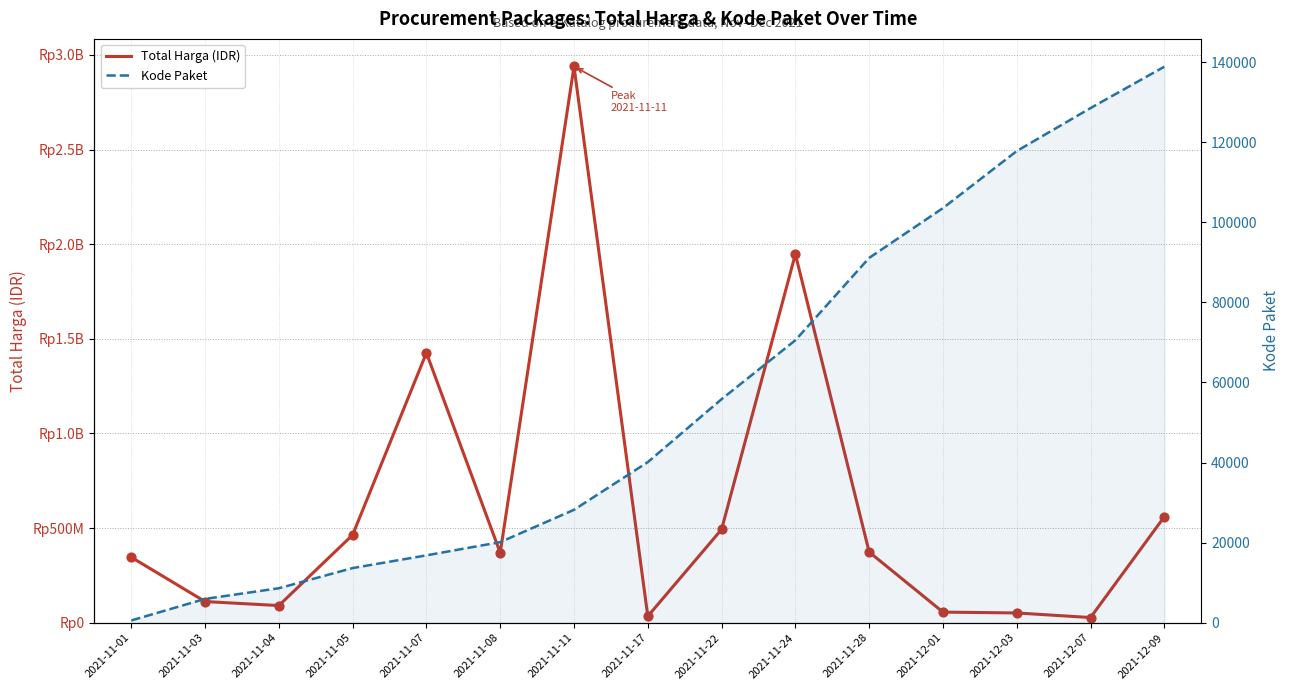

At which category is the sum across all series the highest?

2021-11-11